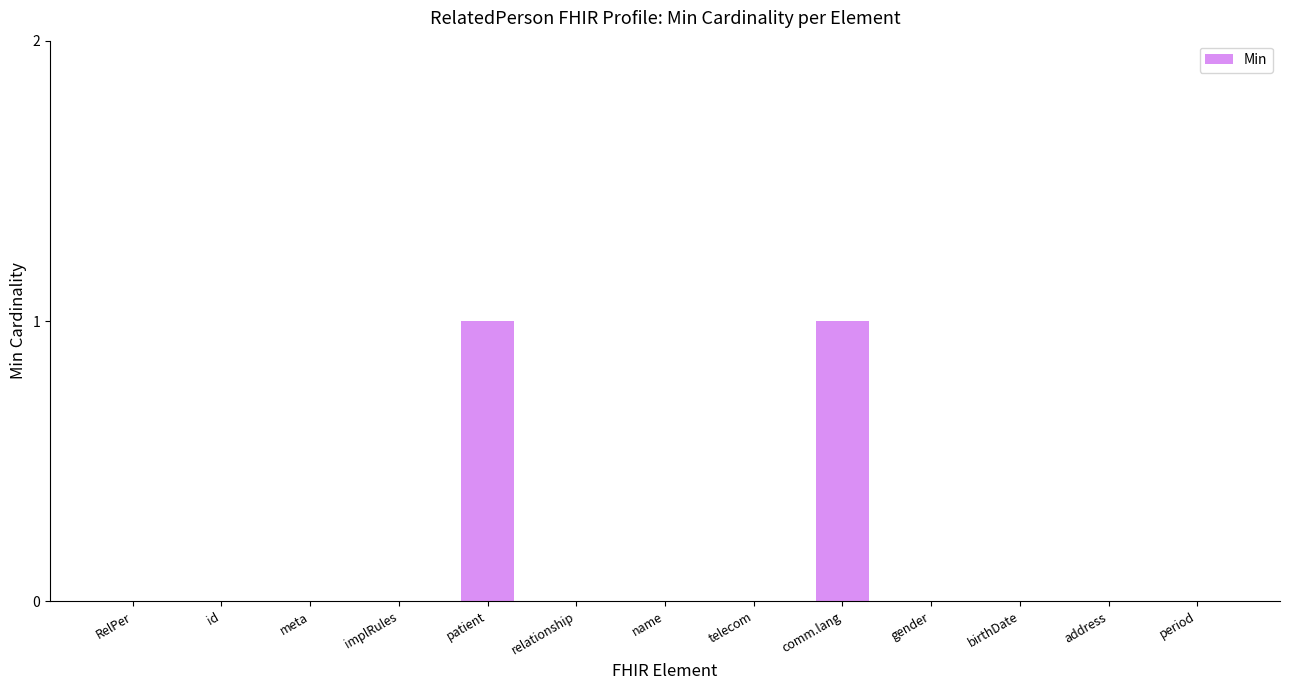

Between comm.lang and meta, which is larger?

comm.lang